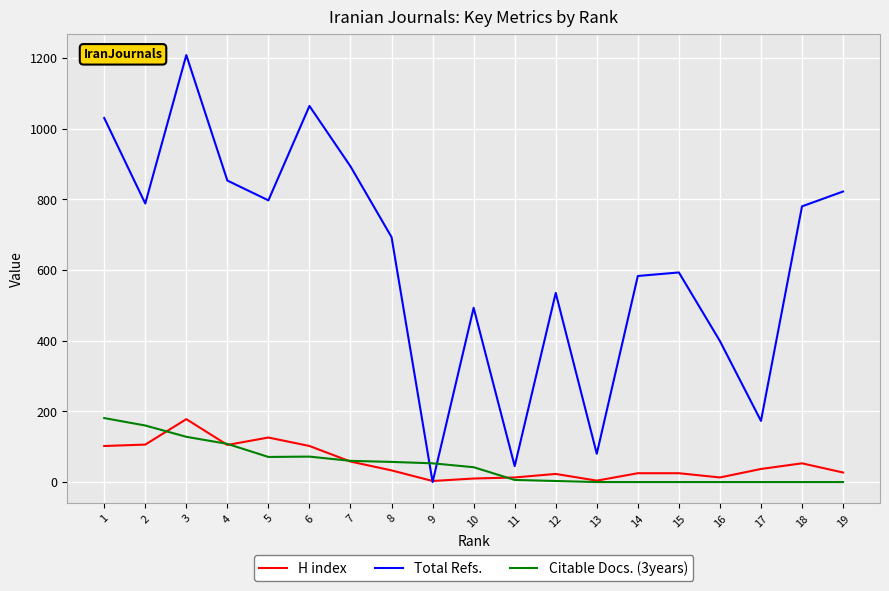

The value of Total Refs. at 6 is 734. True or false?

False